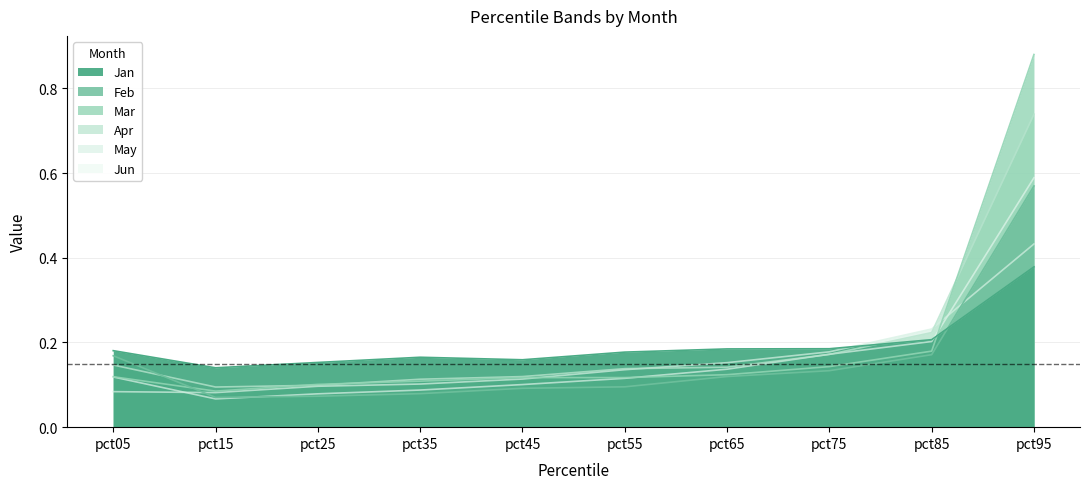

True or false: Feb and Jan intersect in this chart.

True